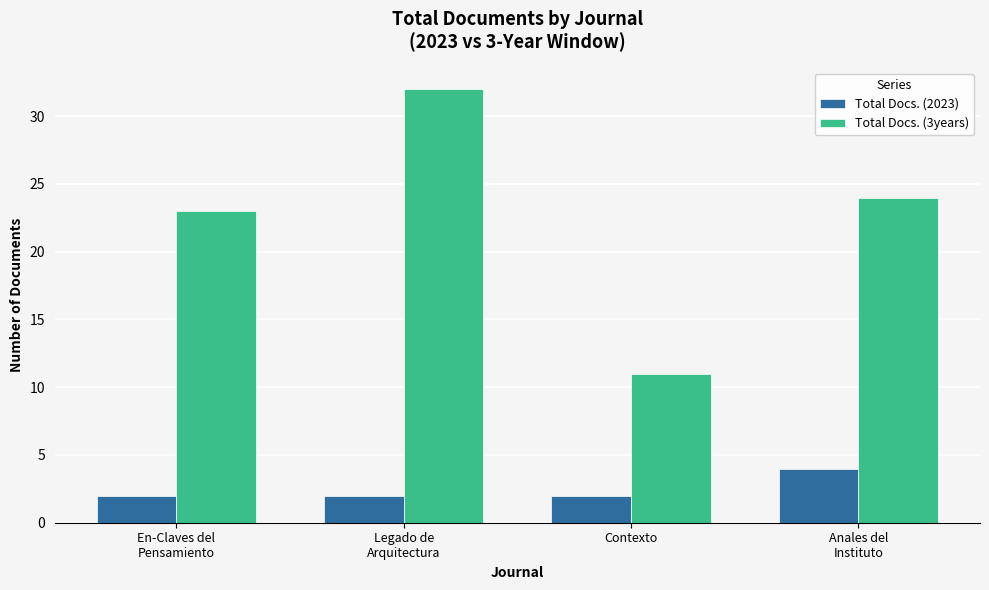

What is the label of the 4th bar from the left?

Anales del
Instituto